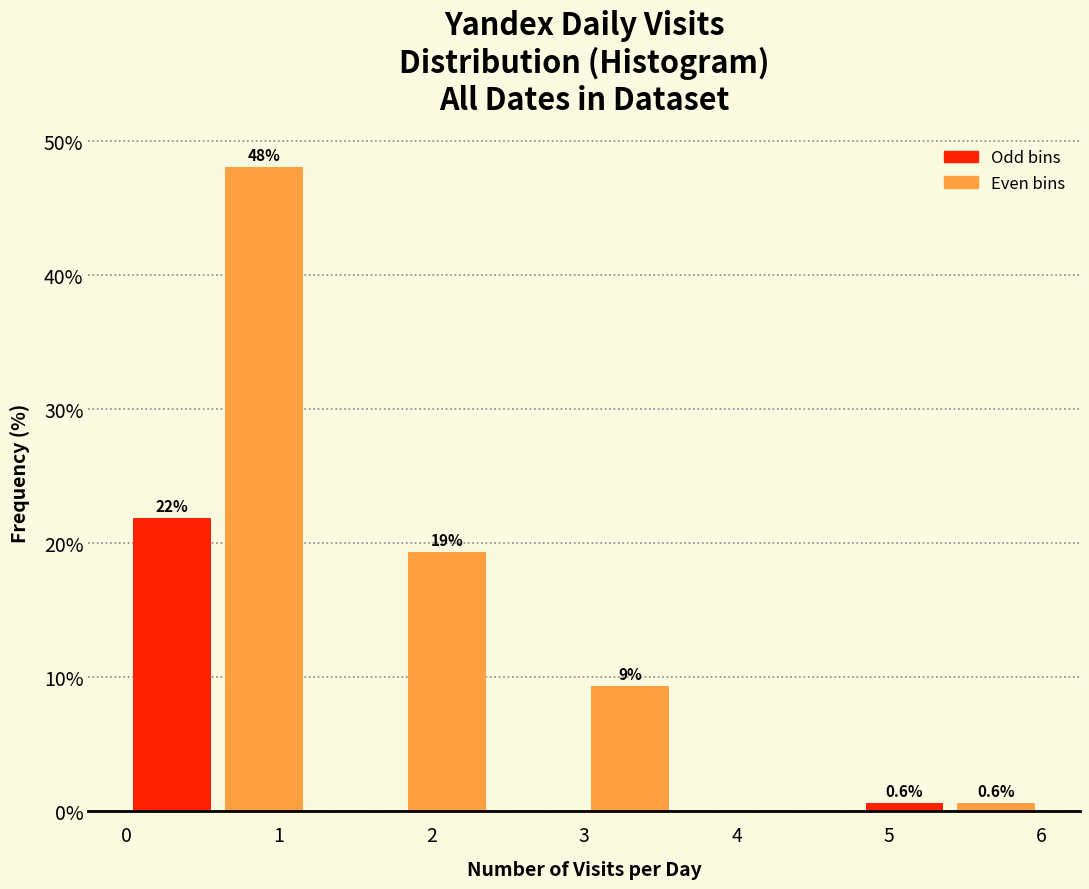

Which range on the x-axis has the tallest bar?

0.6 to 1.2